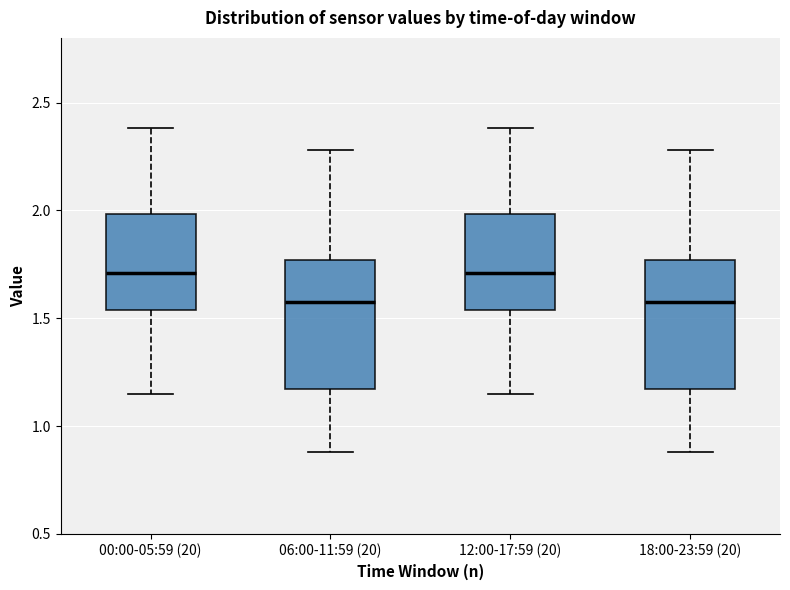

Reading left to right, read every box against the y-axis: the position of its median line, the range the box covers, and the ends of its whiskers. The values are not printed on the chart, so give them approximately, as read against the axis.

00:00-05:59 (20): median 1.70, box 1.55 to 2.00, whiskers 1.15 to 2.40
06:00-11:59 (20): median 1.60, box 1.15 to 1.75, whiskers 0.90 to 2.30
12:00-17:59 (20): median 1.70, box 1.55 to 2.00, whiskers 1.15 to 2.40
18:00-23:59 (20): median 1.60, box 1.15 to 1.75, whiskers 0.90 to 2.30